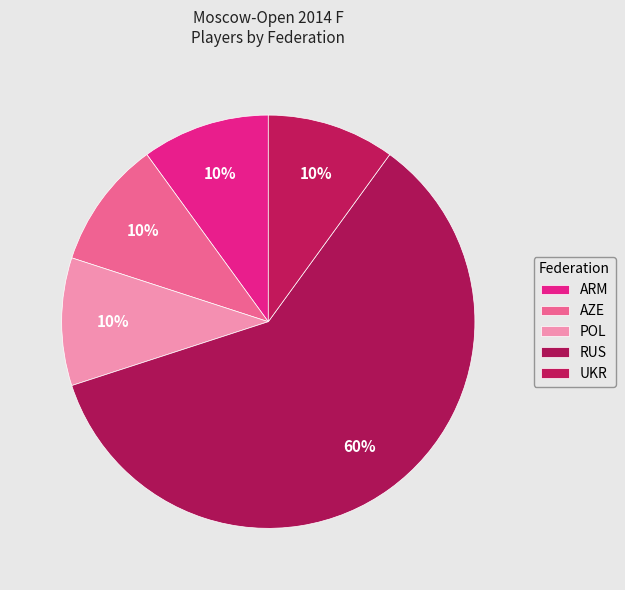

What is the total percentage of RUS and ARM?

70.0%